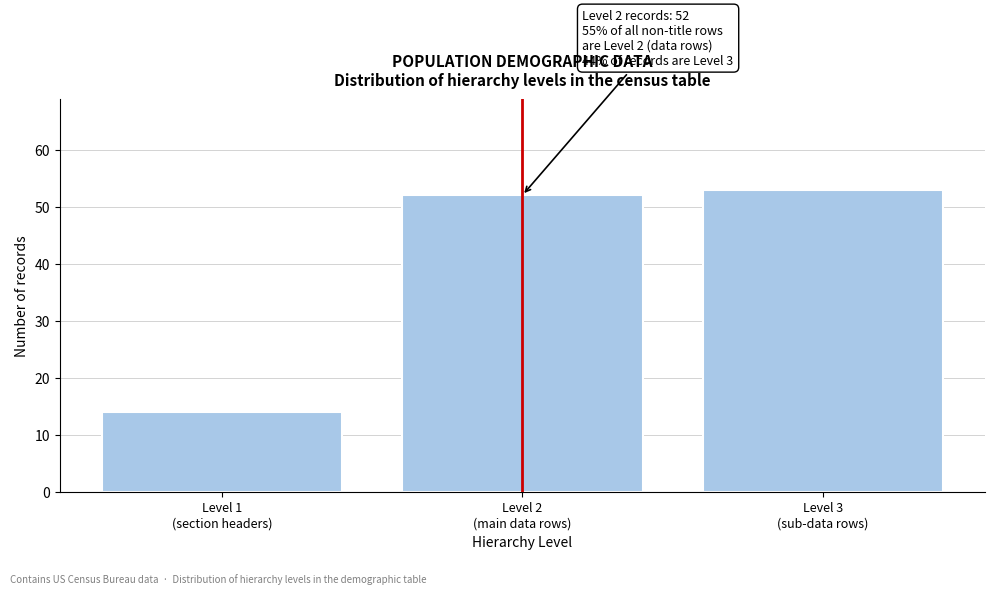

Reading left to right, what are all the values shown in this chart?

14	52	53